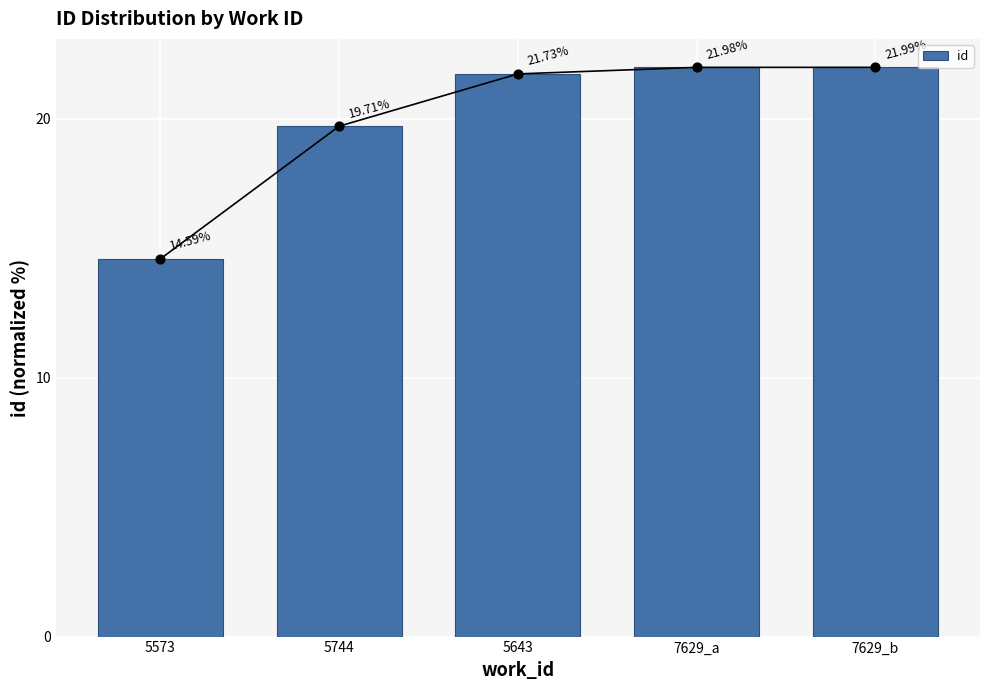

What is the ratio of the value at 7629_b to the value at 7629_a?

1.0